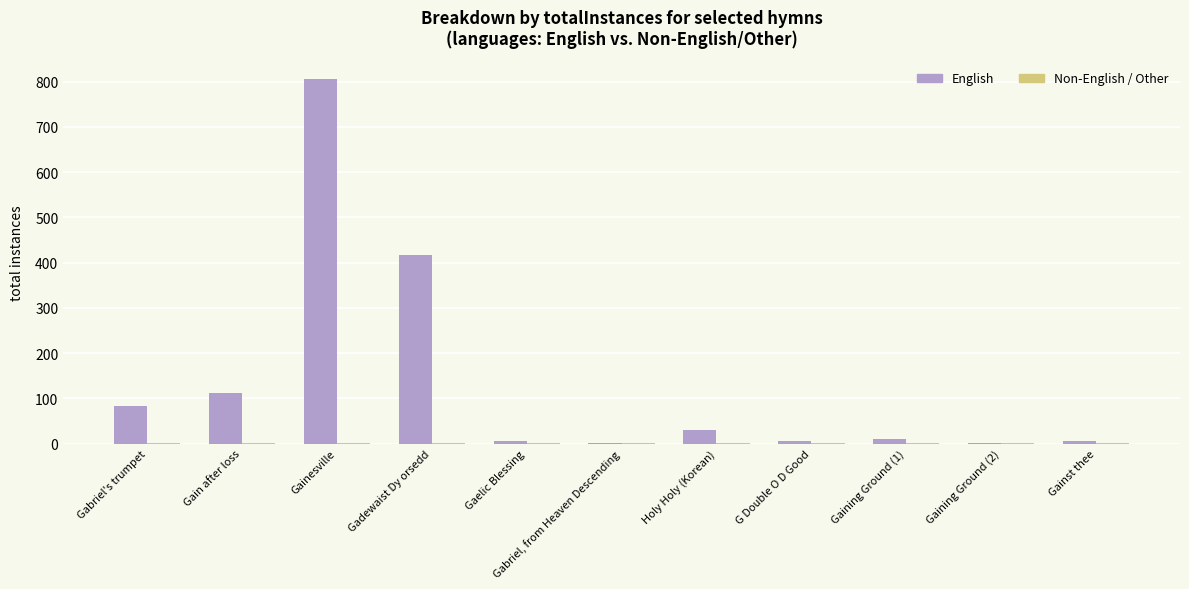

Which category has the highest value in the English series?

Gainesville